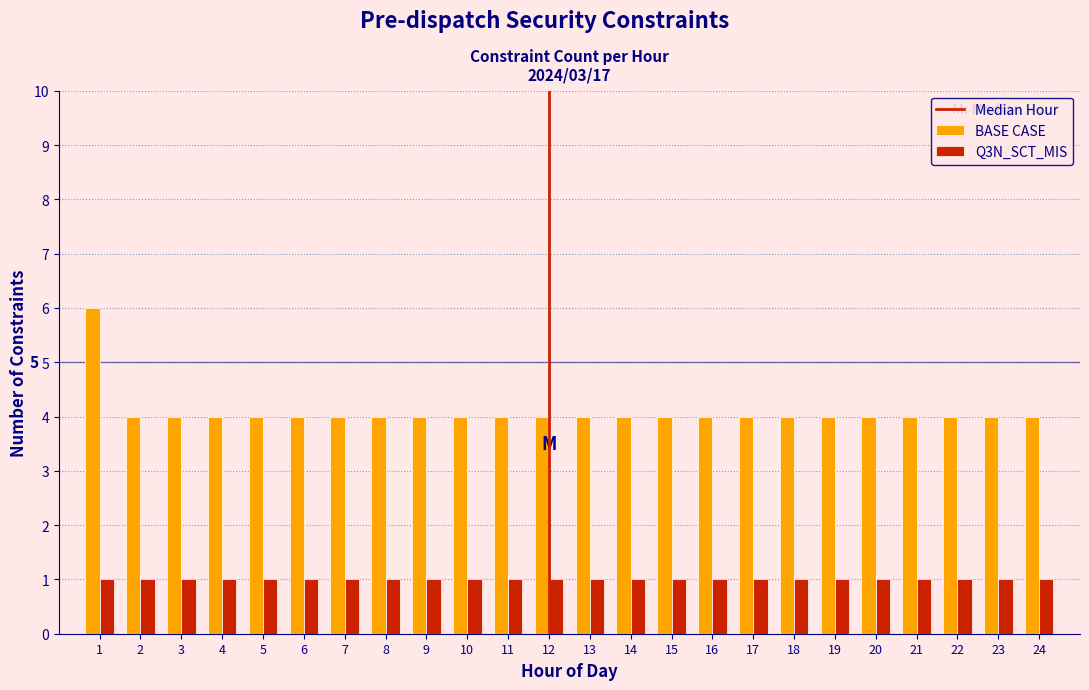

Which series has the largest range (max minus min)?

BASE CASE